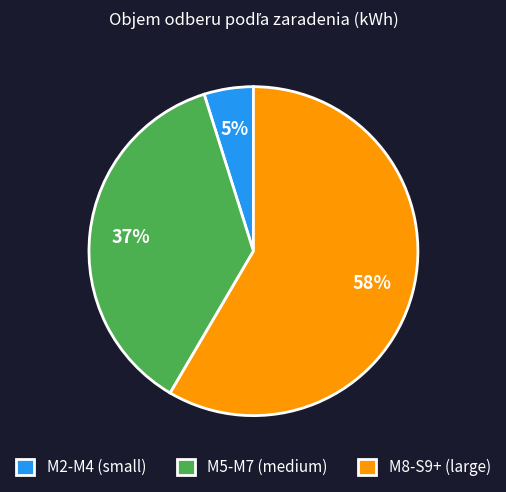

True or false: M5-M7 (medium) accounts for 37% of the total.

True